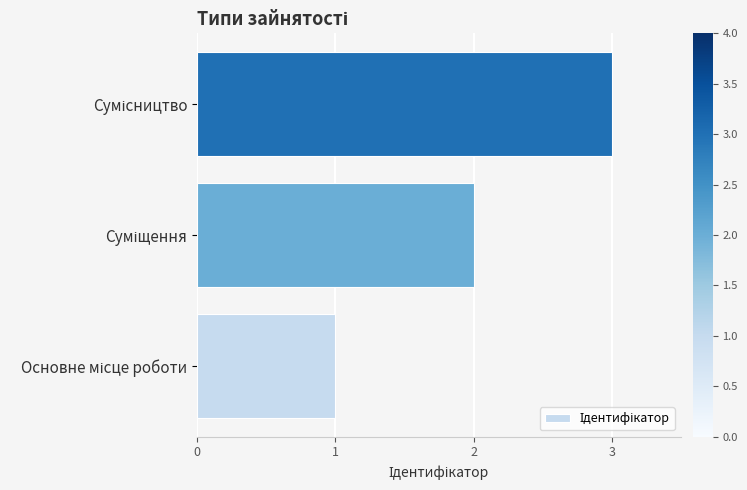

What is the sum of all values?

6